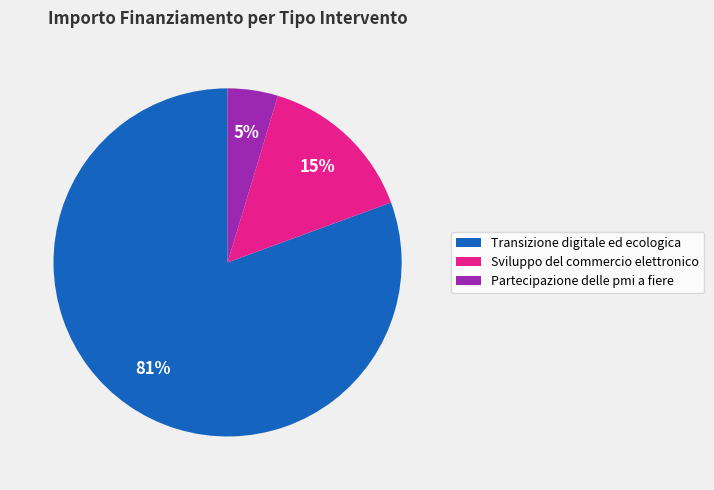

Rank the categories by value from highest to lowest.

Transizione digitale ed ecologica, Sviluppo del commercio elettronico, Partecipazione delle pmi a fiere